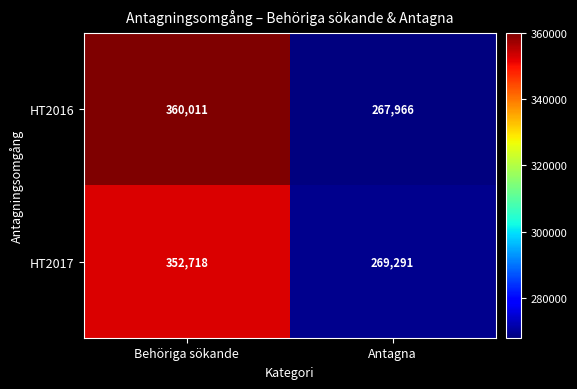

The HT2017 series shows 352718 at Behöriga sökande. True or false?

True